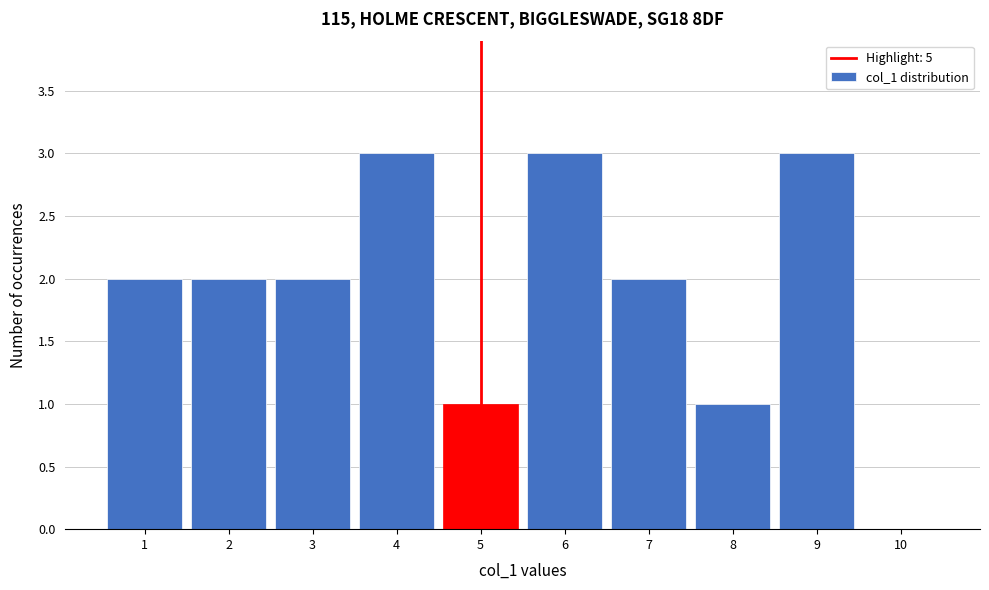

How tall is the bar that spans 7.5 to 8.5 on the x-axis? The values are not printed on the chart, so give them approximately, as read against the axis.

1